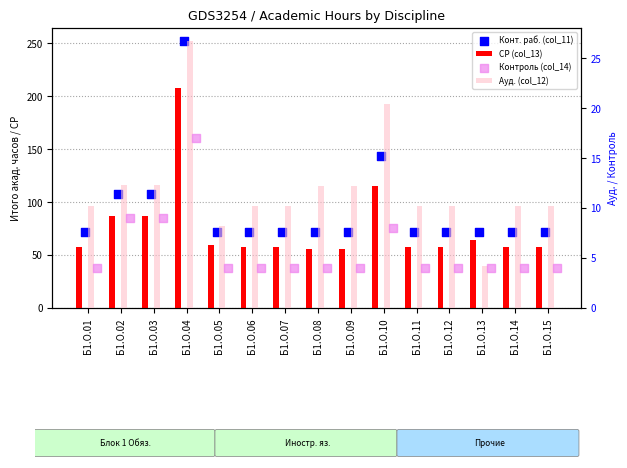

What are all the series names shown in the legend?

СР (col_13), Конт. раб. (col_11), Ауд. (col_12), Контроль (col_14)